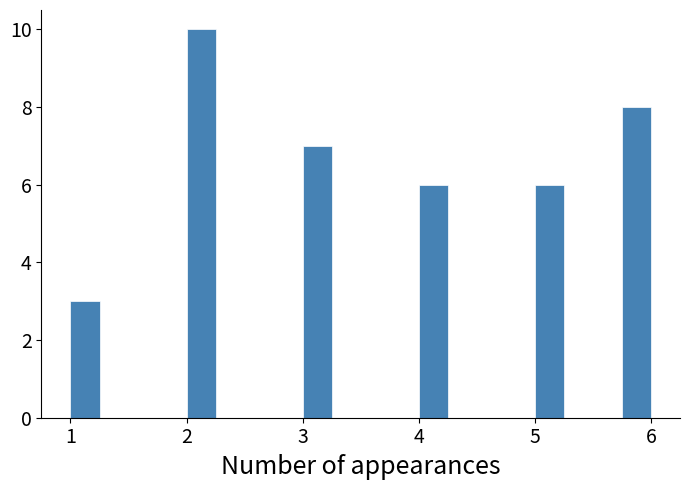

Around what value on the x-axis is the tallest bar? Give the approximate position of its centre, as read against the axis.

2.1